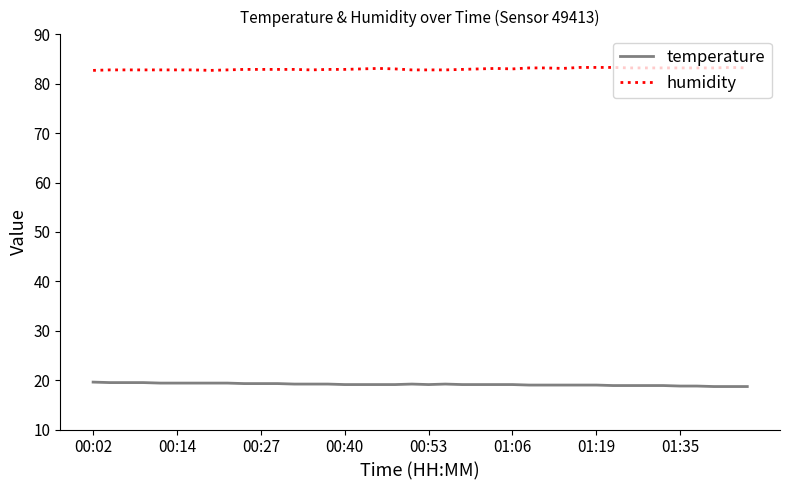

True or false: humidity and temperature cross at least once.

False